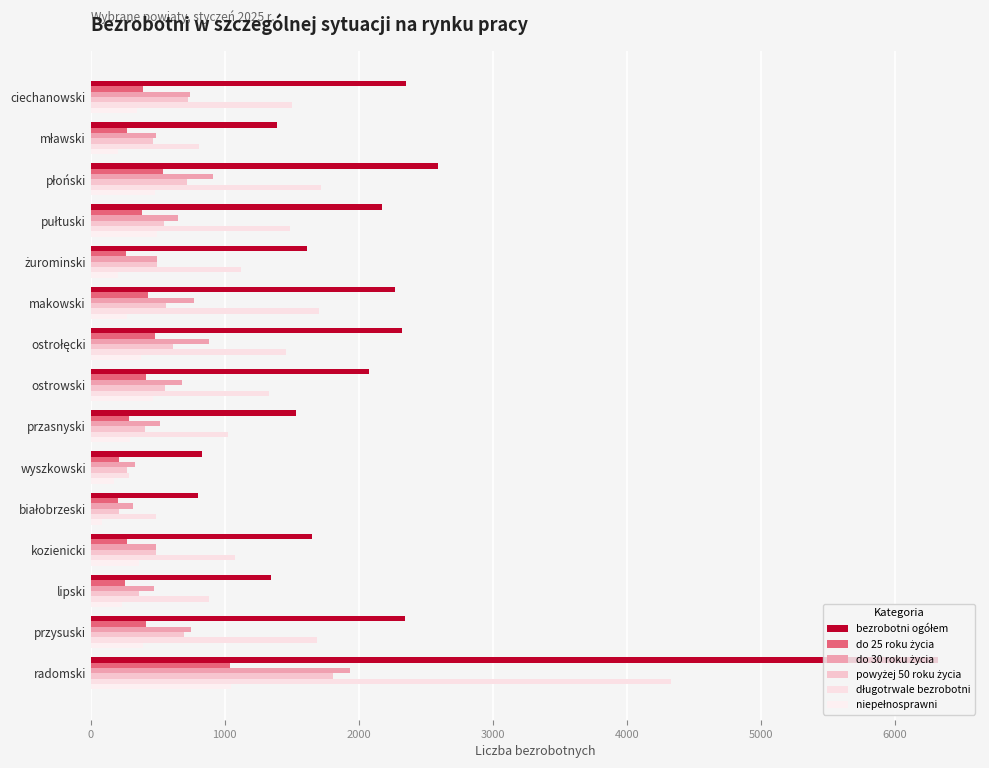

What is the value of the powyżej 50 roku życia bar at the 1st from the left?

727